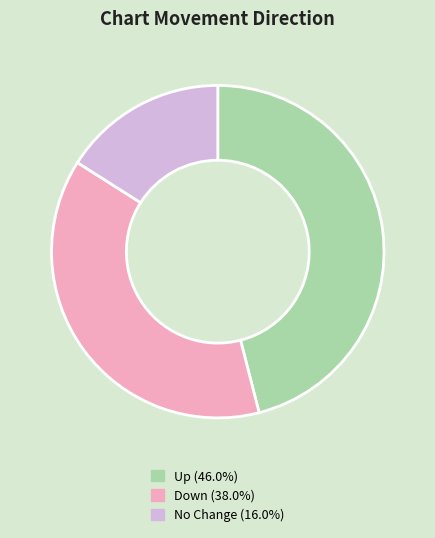

Does Down (38.0%) account for over 50% of the chart?

No